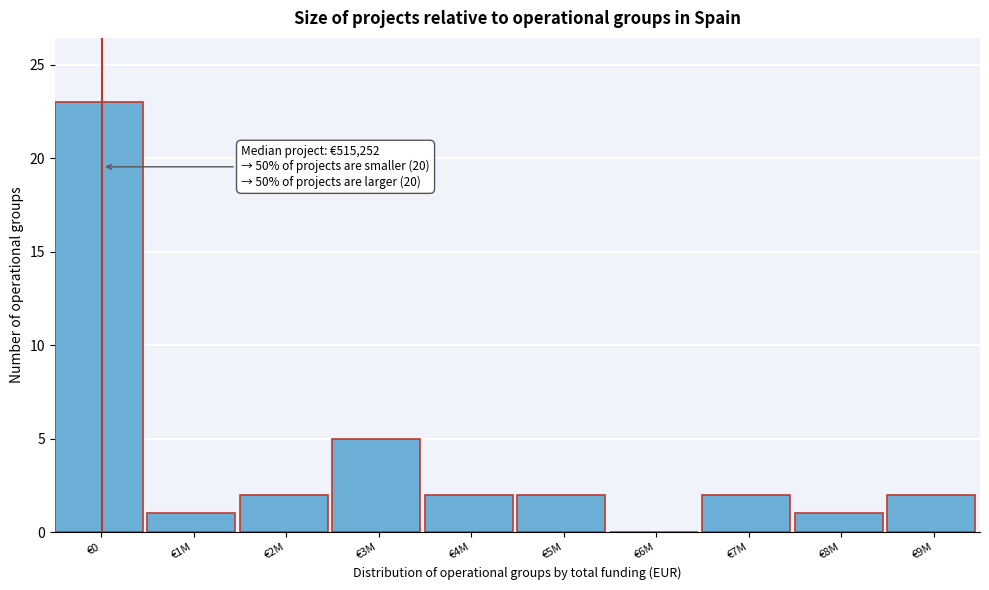

Reading left to right, transcribe all the data shown in this chart.

€0=23	€1M=1	€2M=2	€3M=5	€4M=2	€5M=2	€6M=0	€7M=2	€8M=1	€9M=2